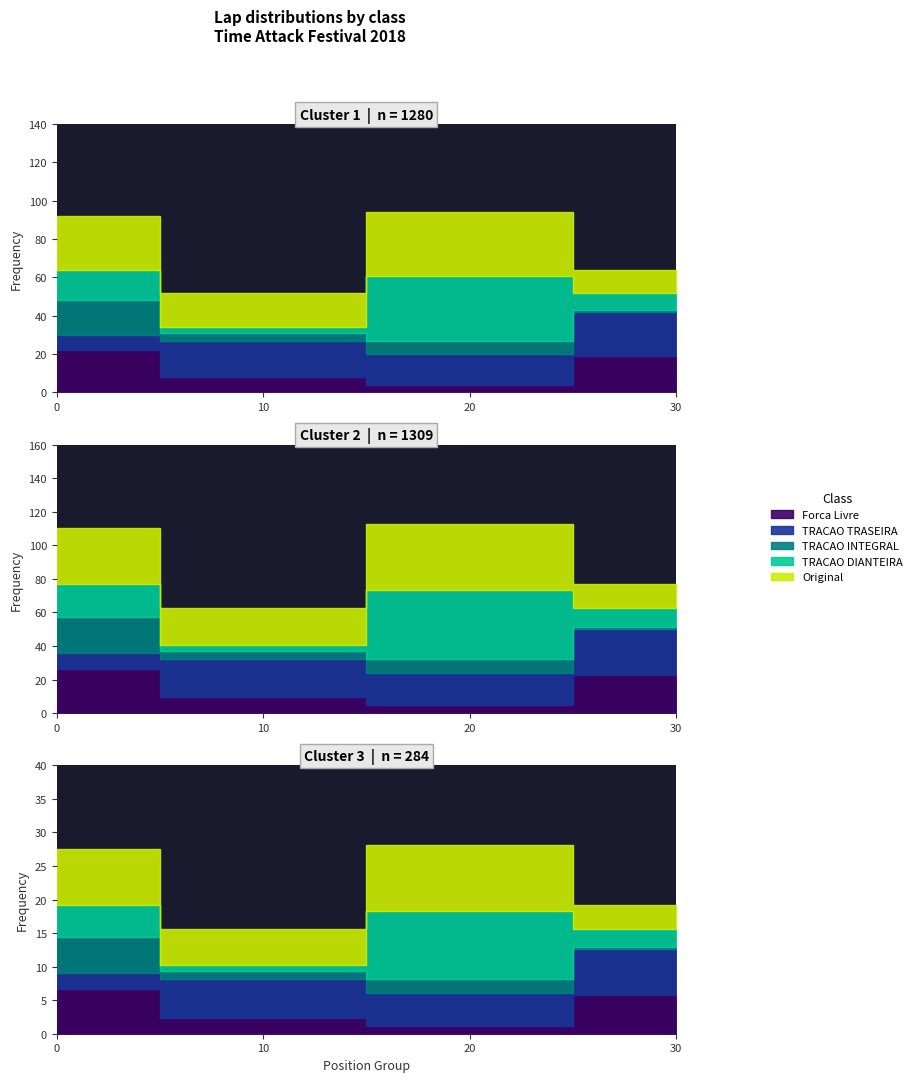

At which label is Original_center closest to 18?

30